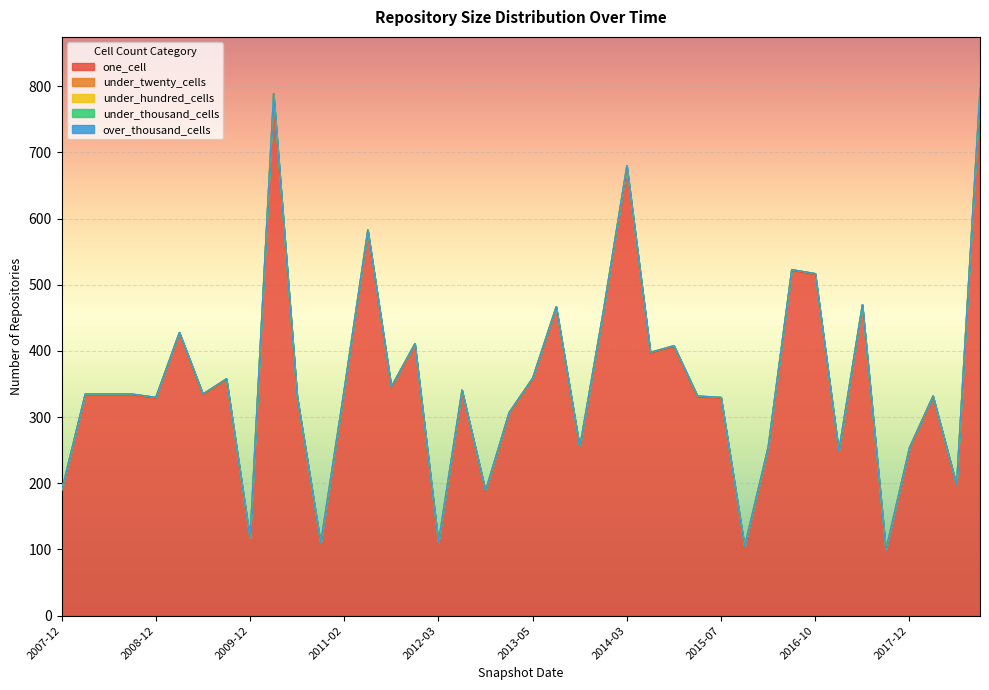

Count the number of categories in the chart.

40